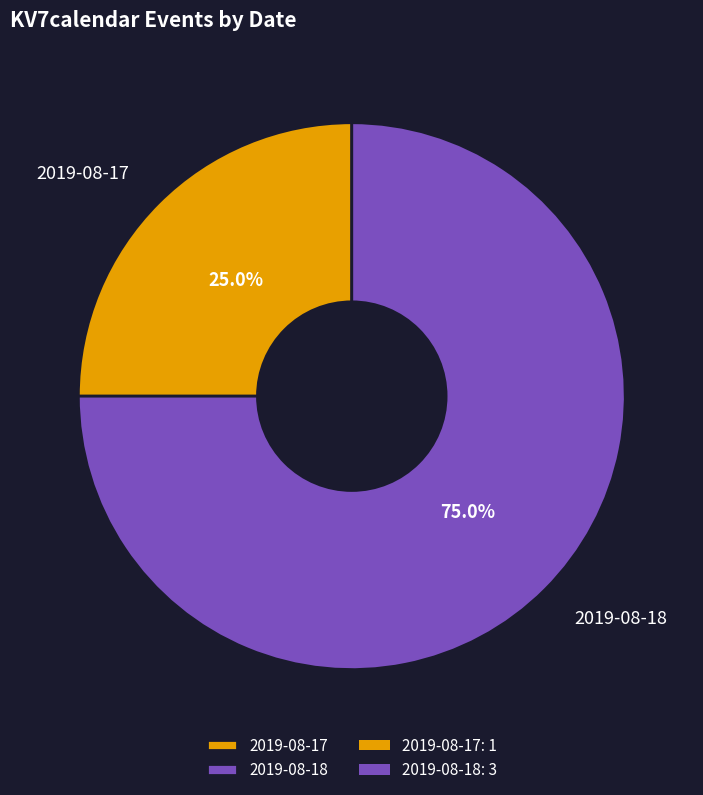

What percentage is the 2019-08-18 slice, to the nearest percent?

75%